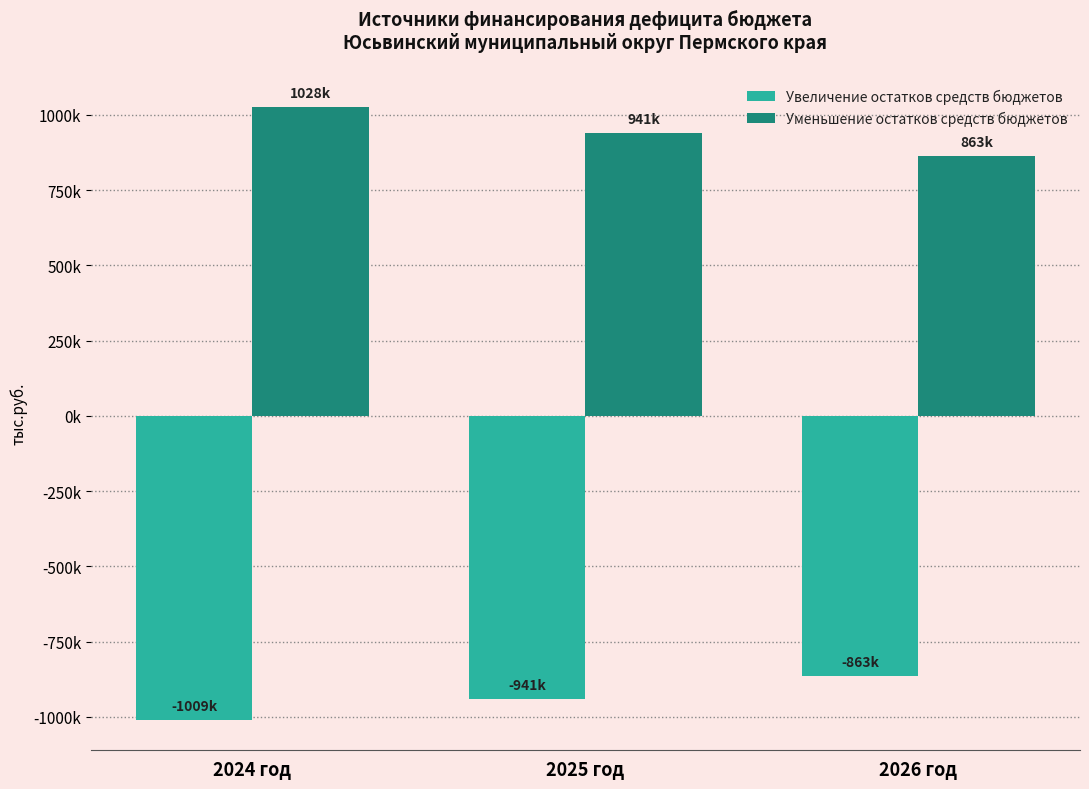

Which series has the largest range (max minus min)?

Уменьшение остатков средств бюджетов